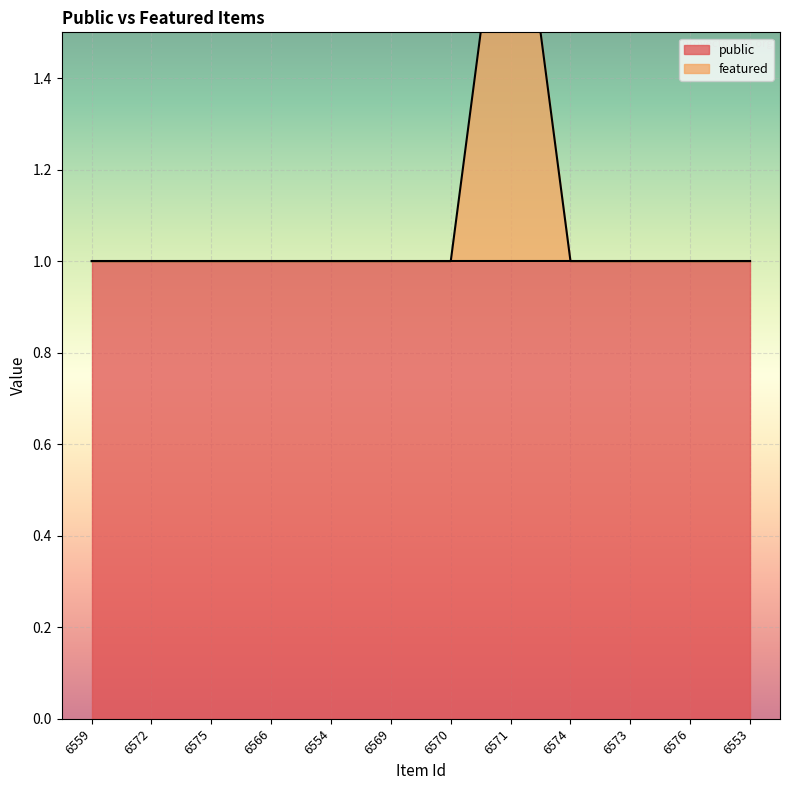

What is the maximum value shown in the chart?

2